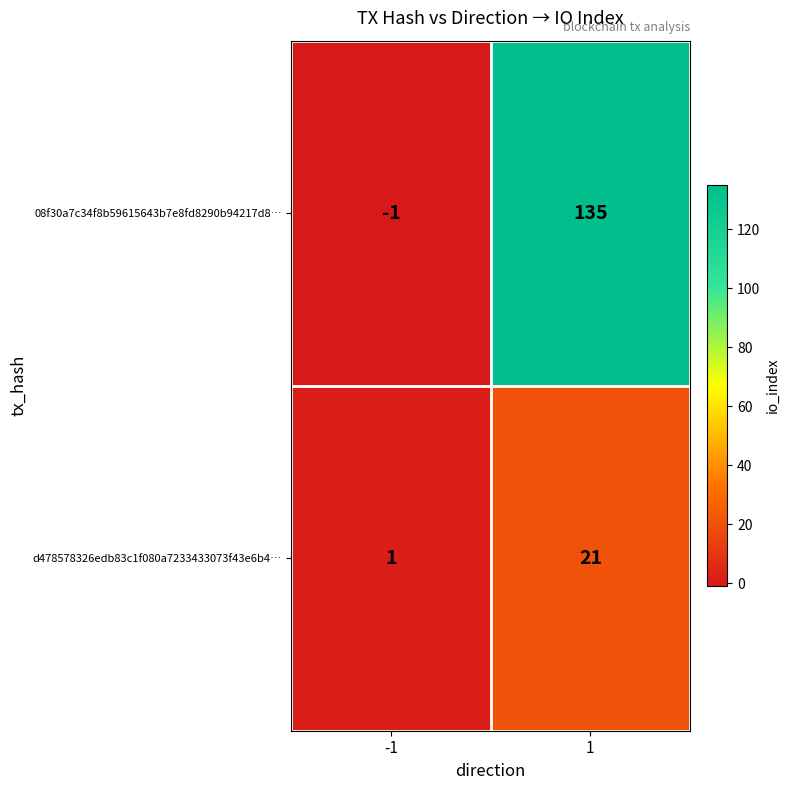

What is the sum of the 08f30a7c34f8b59615643b7e8fd8290b94217d8… values at 1 and -1?

134